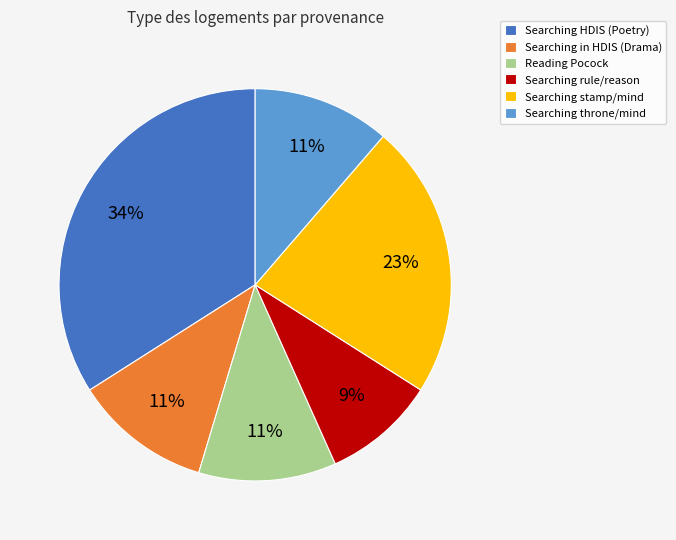

How many slices are in this pie chart?

6